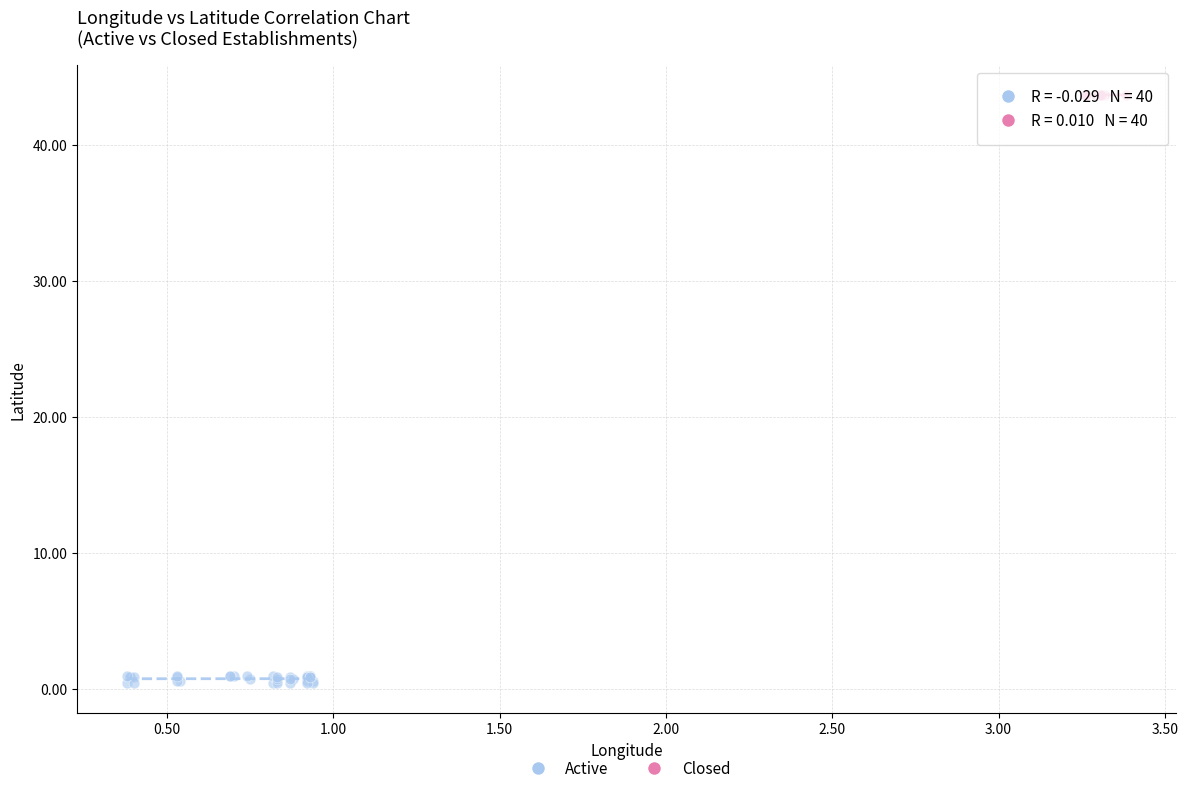

Which series reaches the maximum Y coordinate?

Active